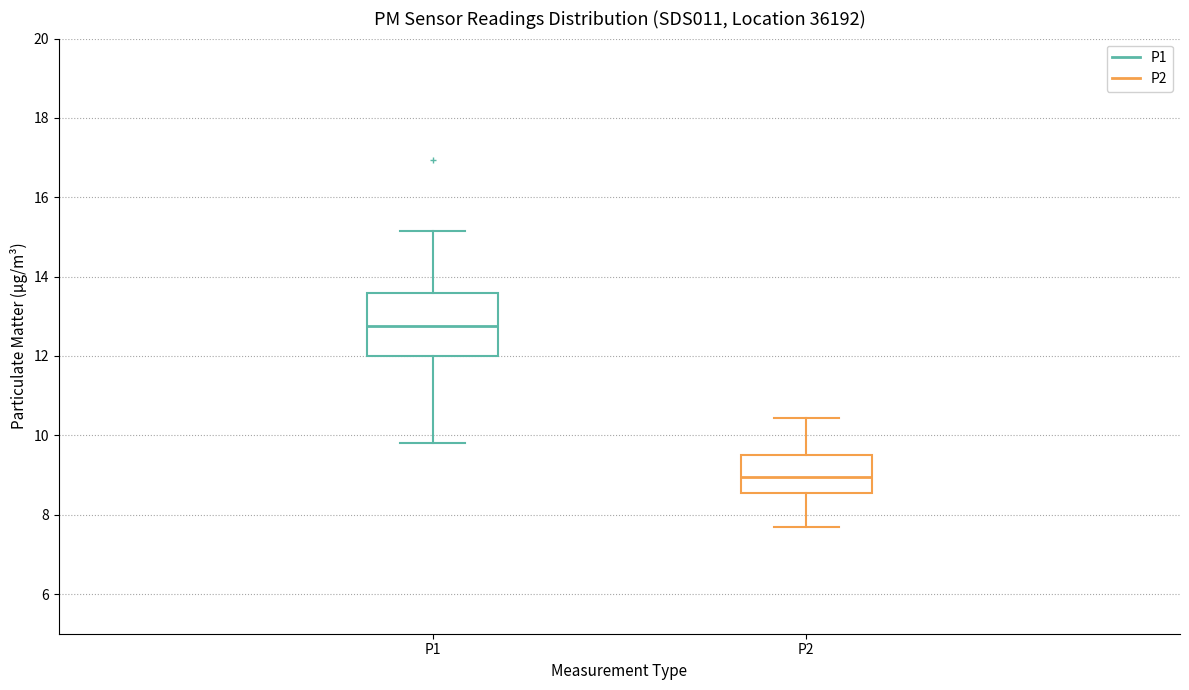

Which box's median line is the highest?

P1